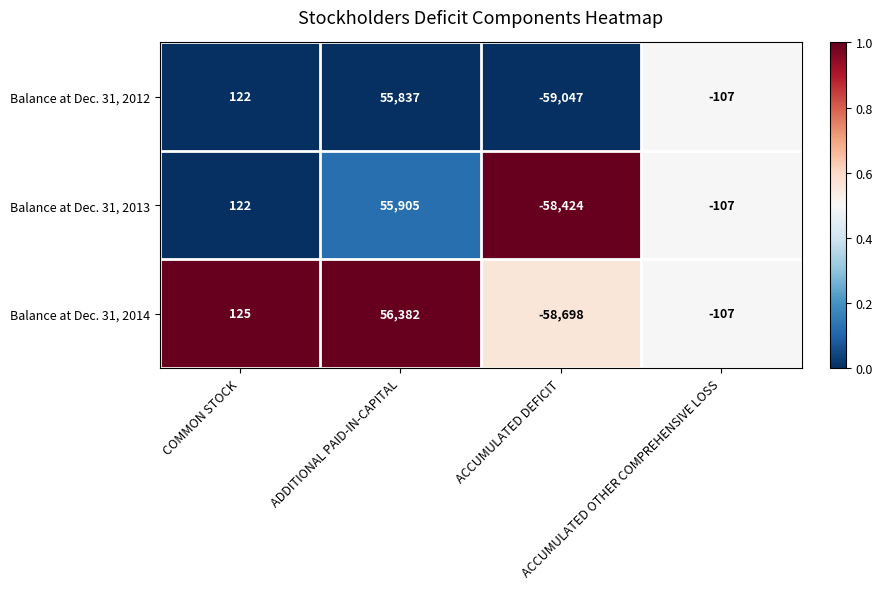

At how many categories does at least one series exceed 0?

2